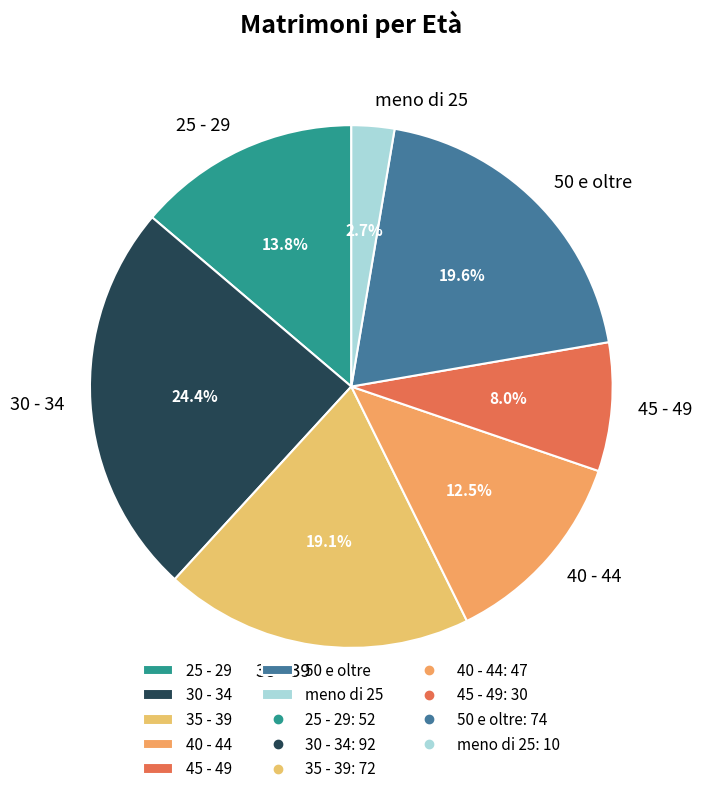

Approximately how many times larger is the value at 50 e oltre compared to 30 - 34?

0.8